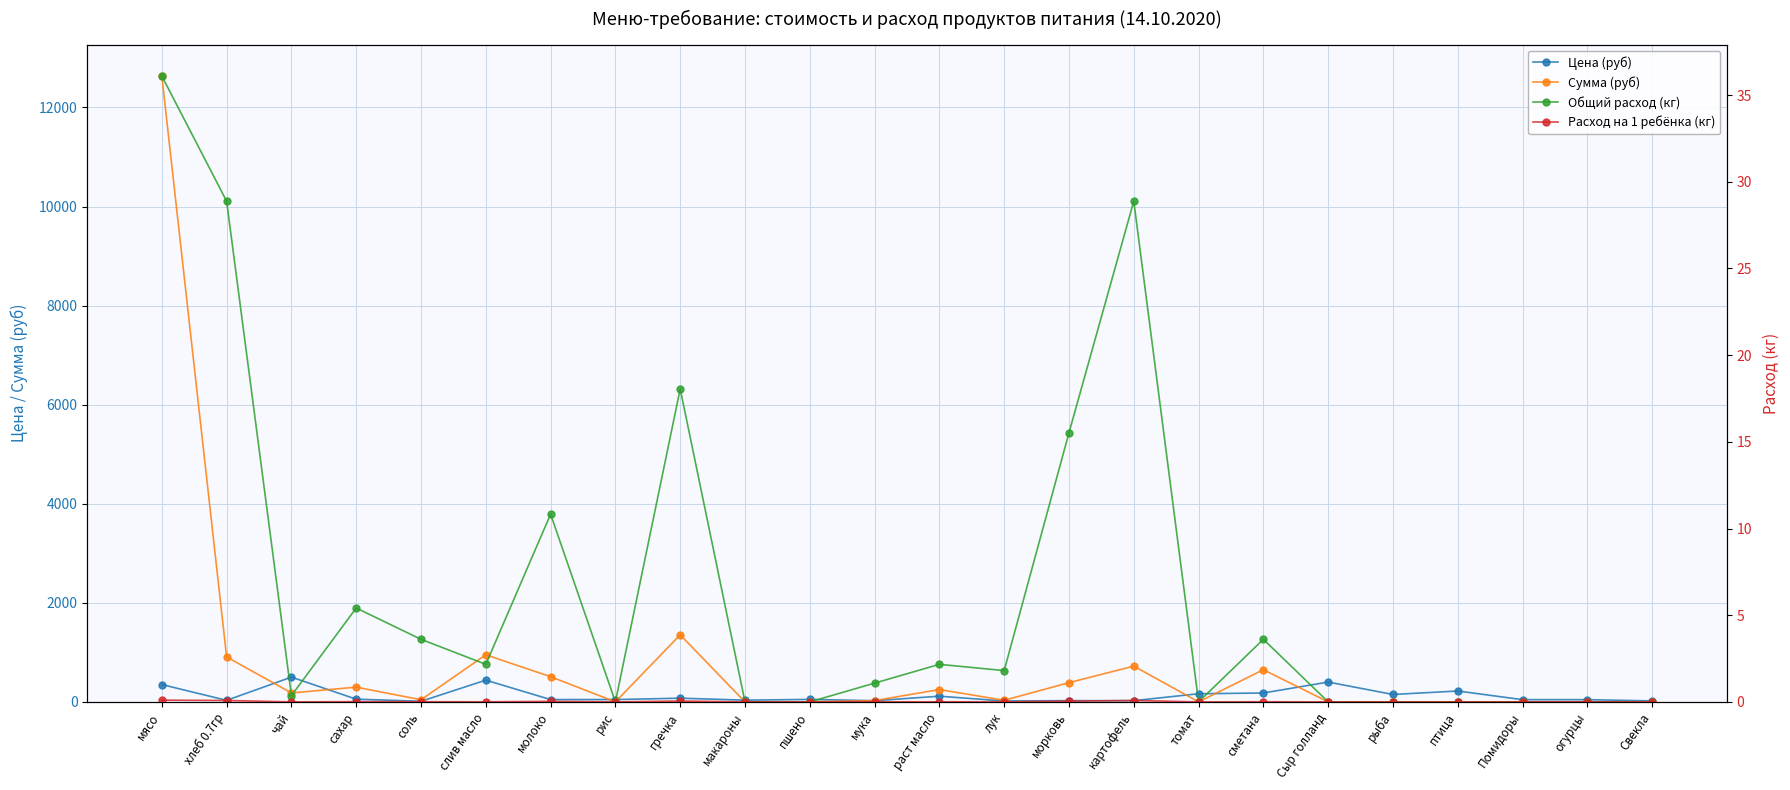

What is the average value of the Общий расход (кг) series?

6.6